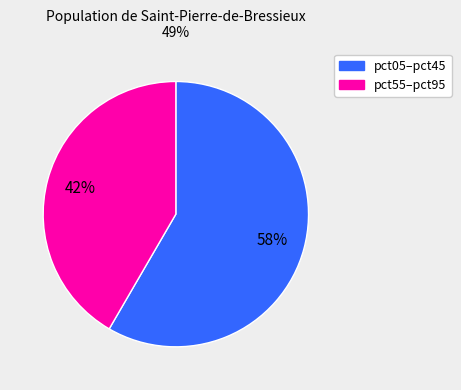

How many slices are in this pie chart?

2